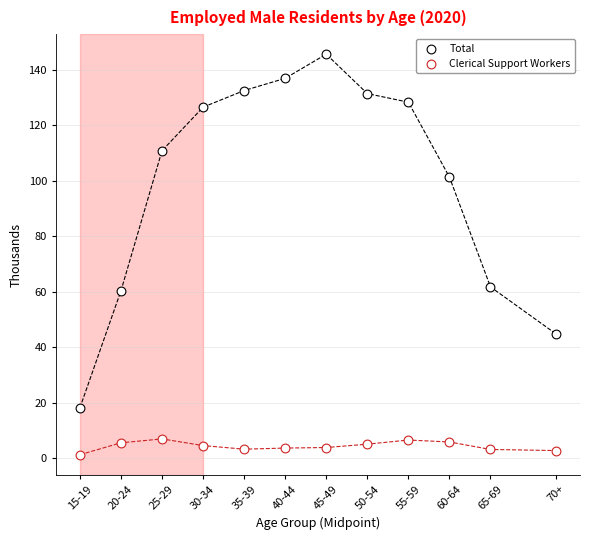

How many data points are displayed?

24